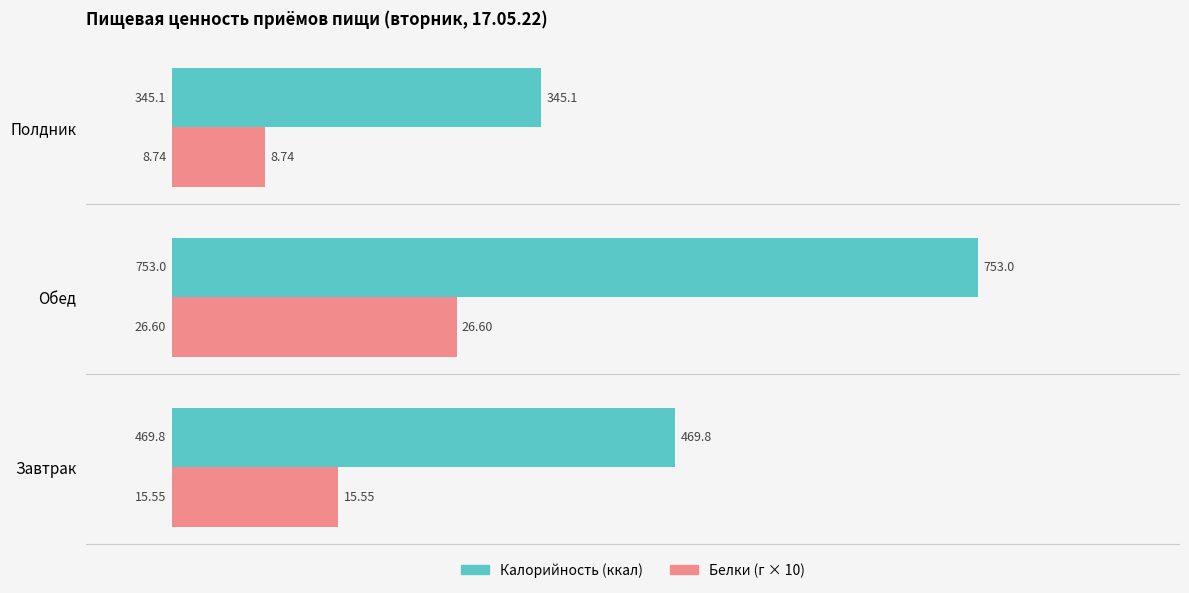

What is the difference between the highest and lowest values at Обед?

487.0